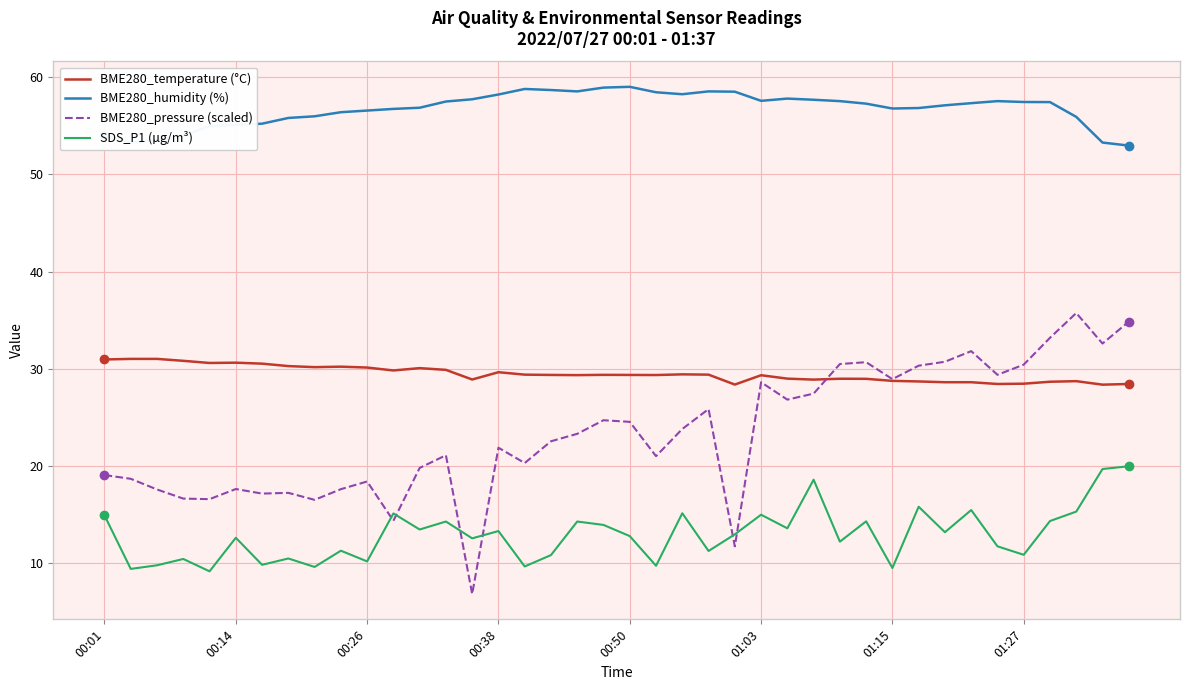

What is the maximum value shown in the chart?

59.0